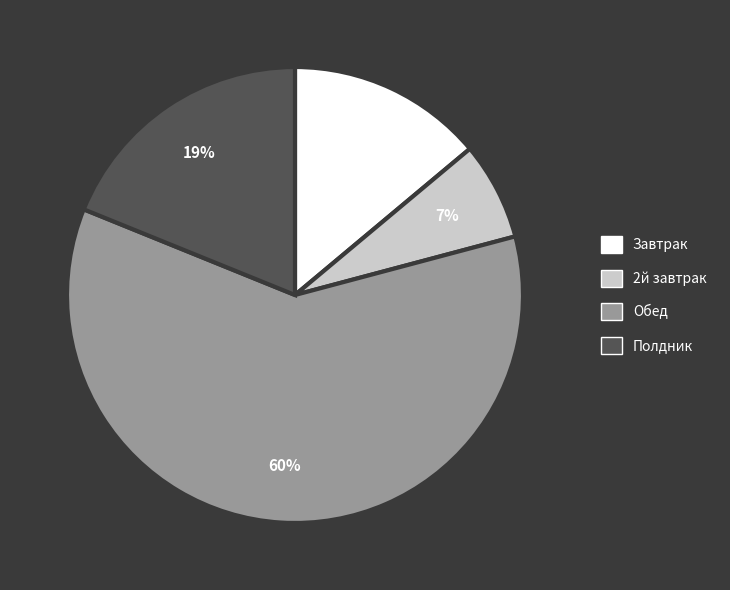

Rank the categories by value from highest to lowest.

Обед, Полдник, Завтрак, 2й завтрак